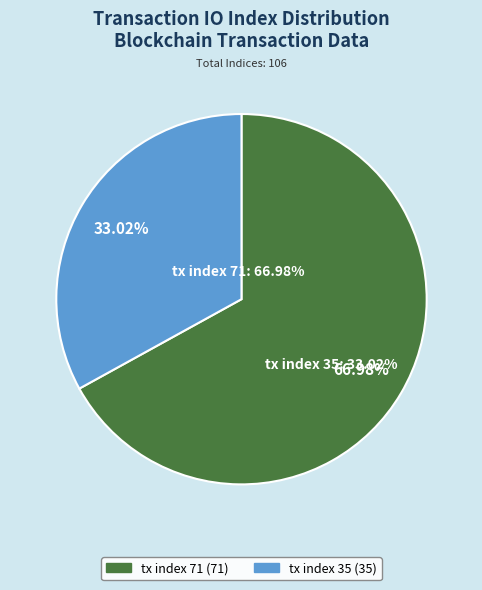

Count the number of slices in the pie.

2